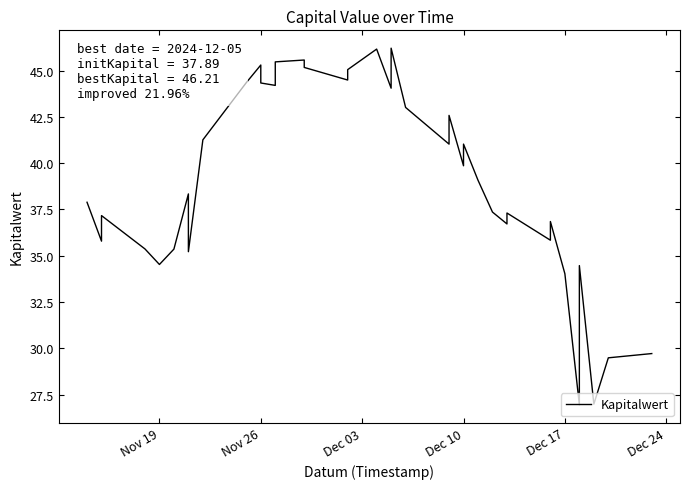

How many points are lower than both their immediate neighbors (excluding endpoints)?

12